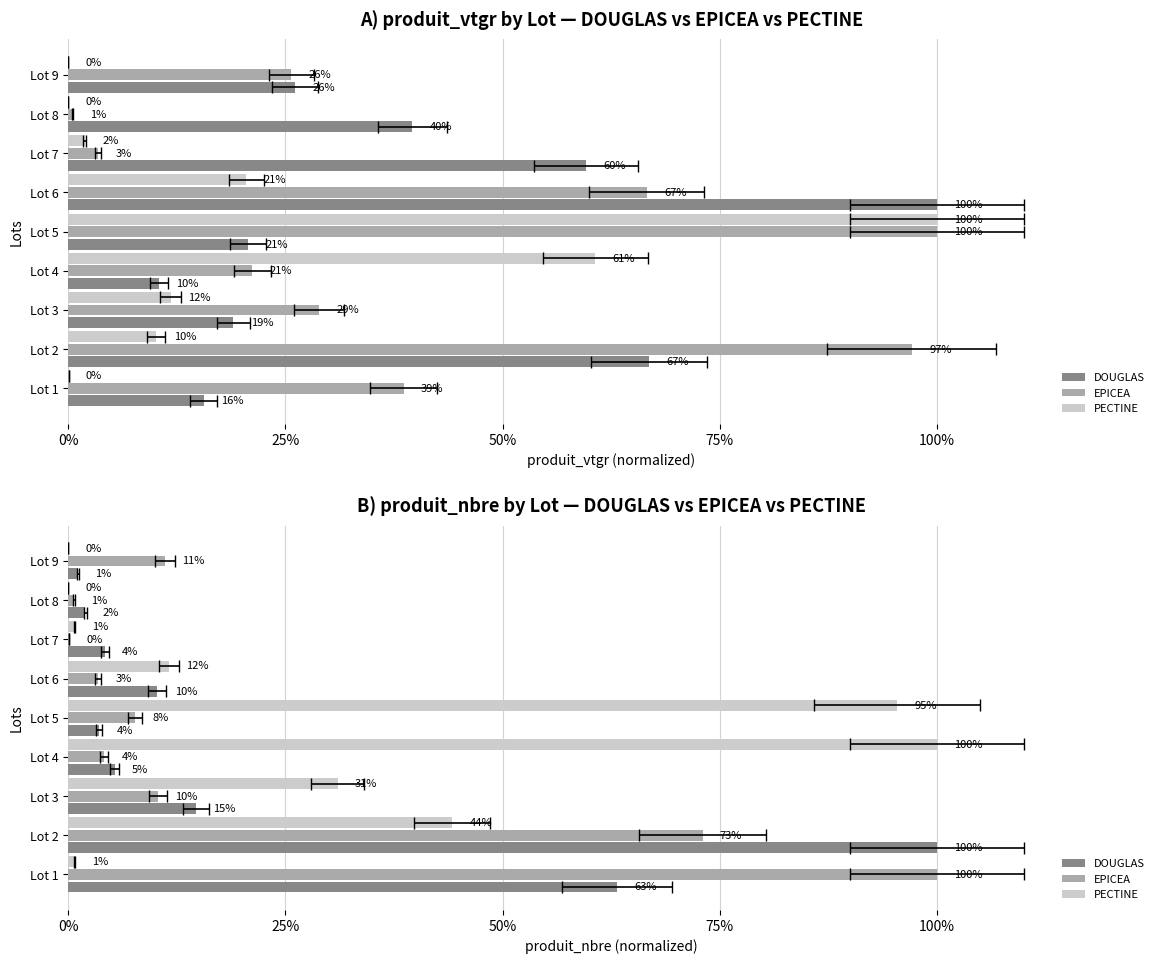

What is the spread (max minus min) of values at Lot 9?

0.1